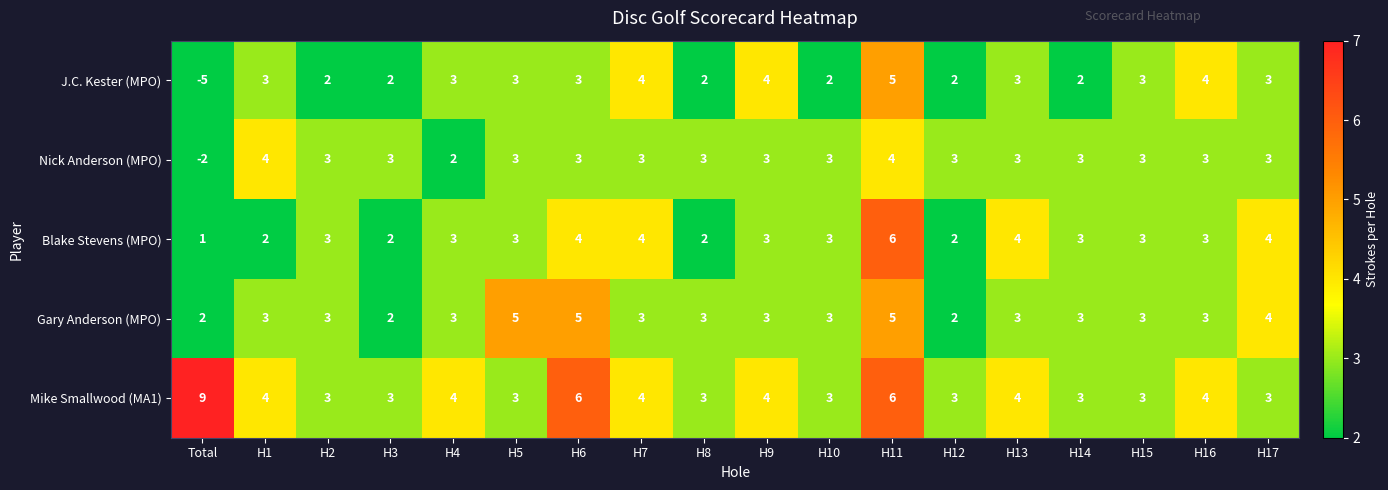

What is the average value of the Blake Stevens (MPO) series?

3